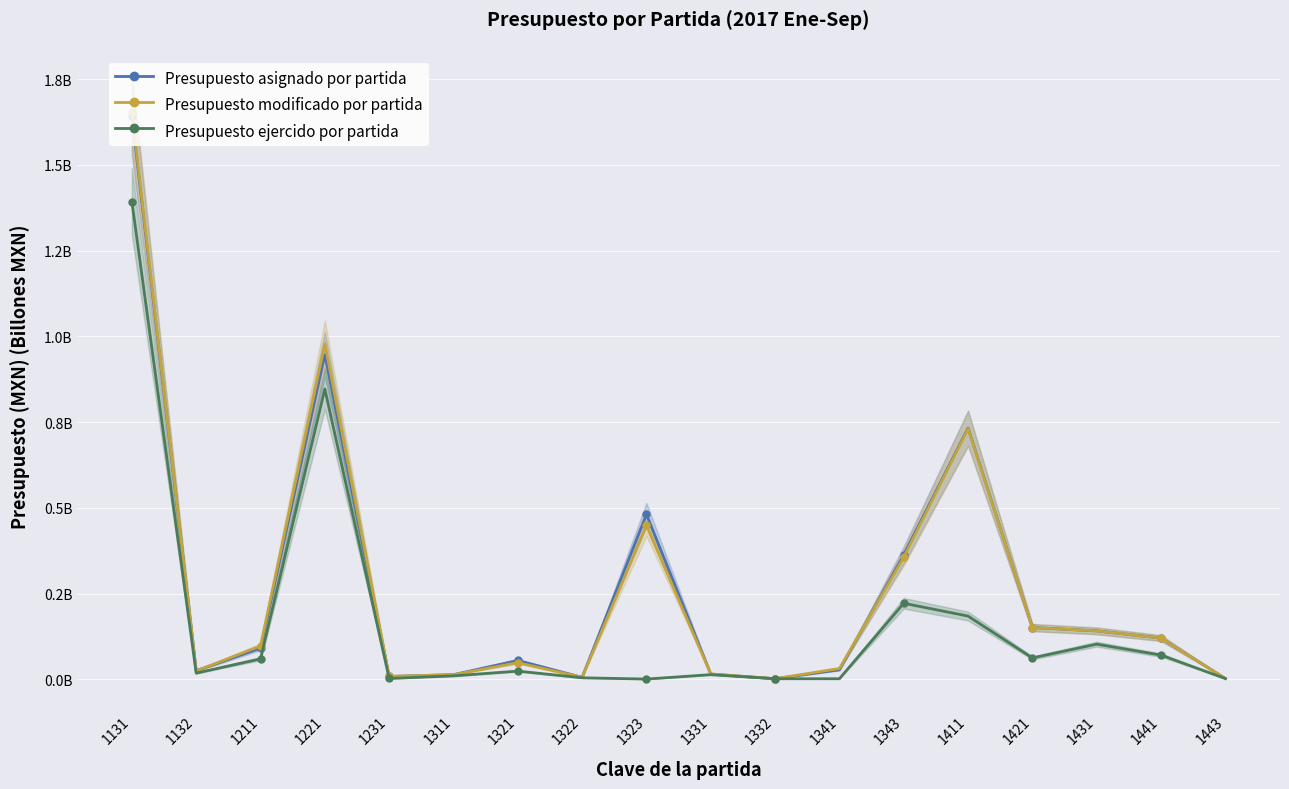

The Presupuesto modificado por partida series shows 1.7 at 1131. True or false?

True